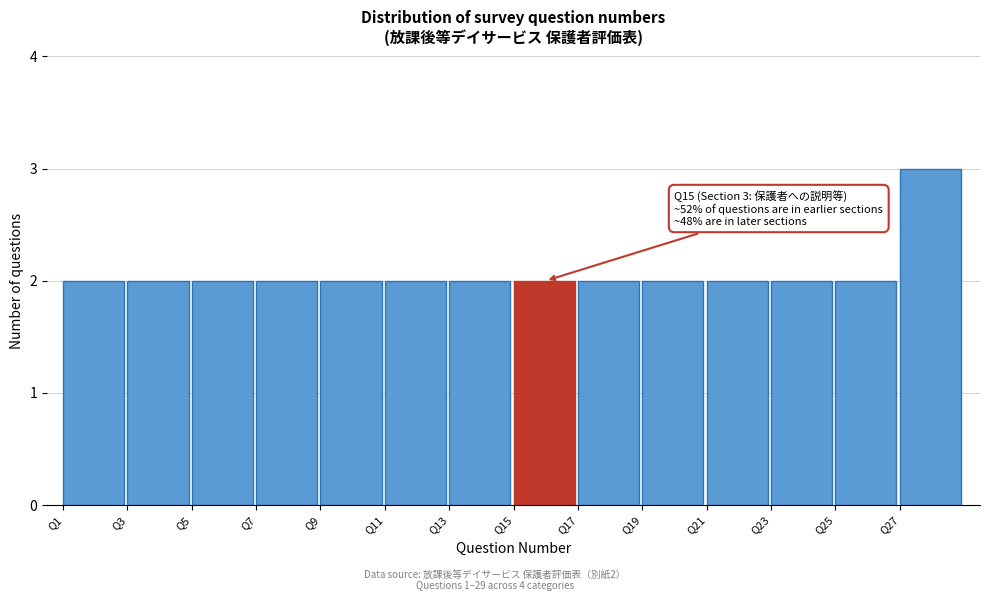

Which range on the x-axis has the tallest bar?

27 to 29